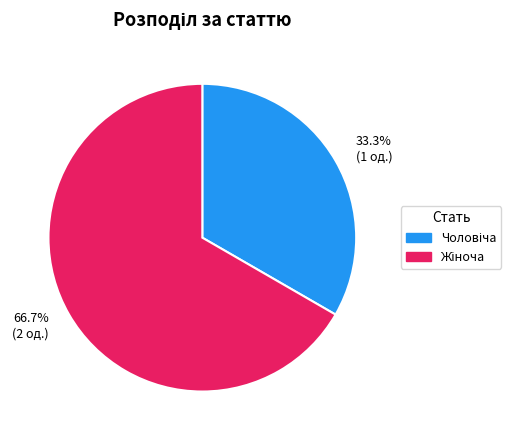

Does 66.7% (2 од.) account for over 50% of the chart?

Yes